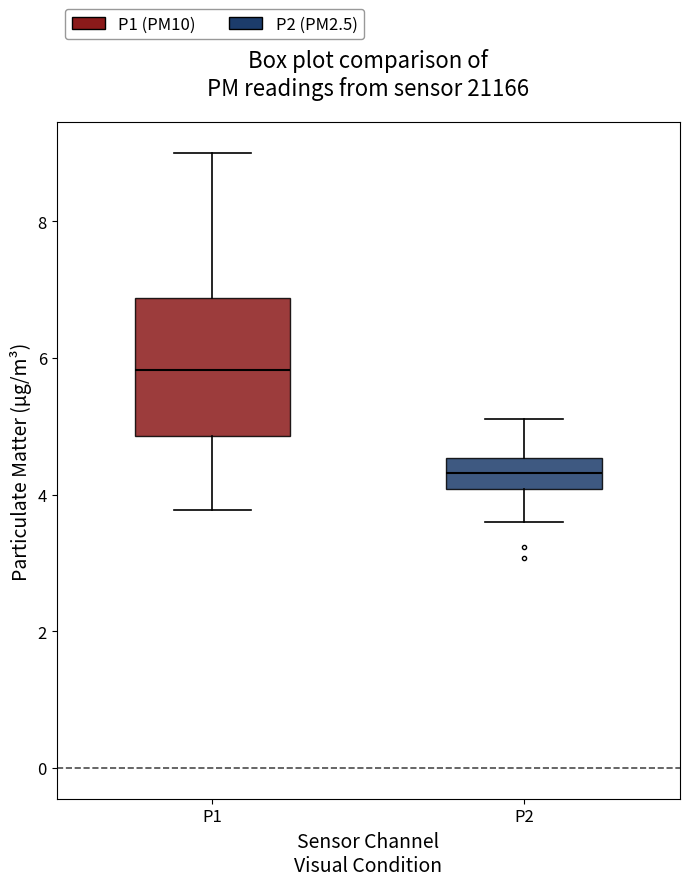

Reading left to right, read every box against the y-axis: the position of its median line, the range the box covers, and the ends of its whiskers. The values are not printed on the chart, so give them approximately, as read against the axis.

P1: median 5.8, box 4.8 to 6.8, whiskers 3.8 to 9.0
P2: median 4.4, box 4.0 to 4.6, whiskers 3.6 to 5.2